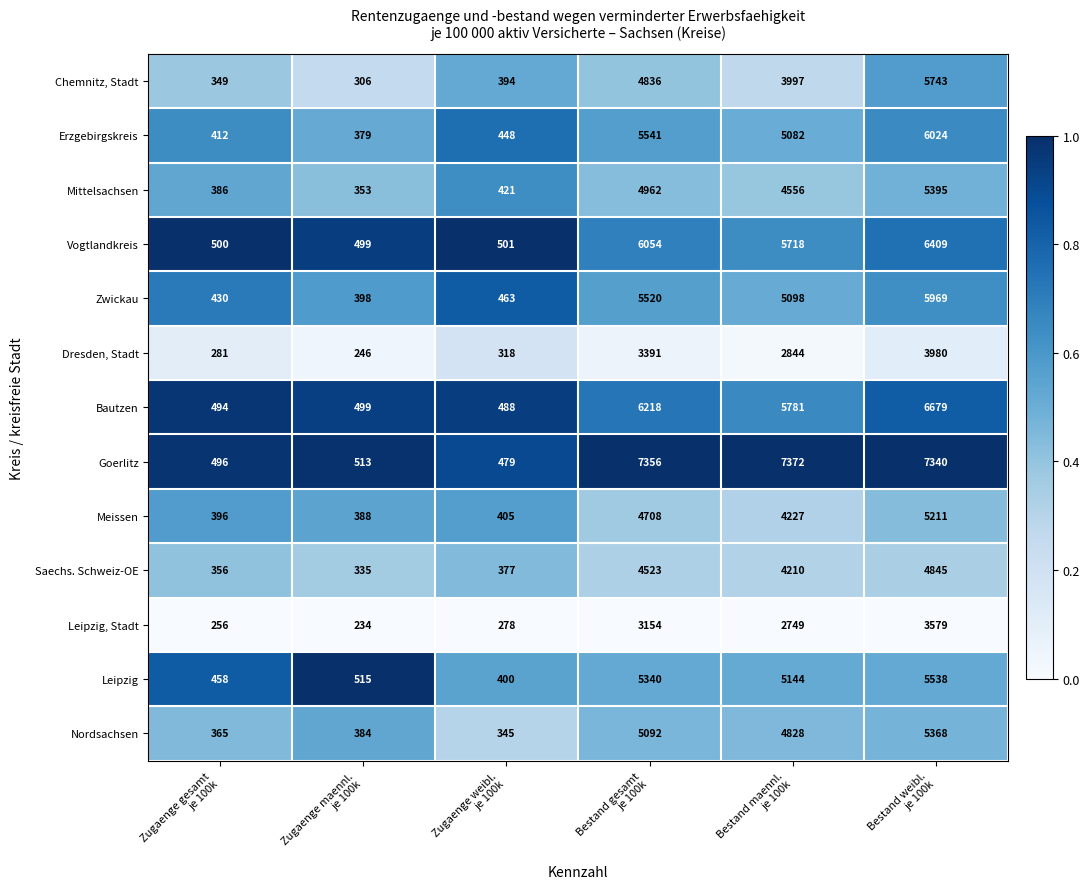

What is the sum of all Saechs. Schweiz-OE values?

14646